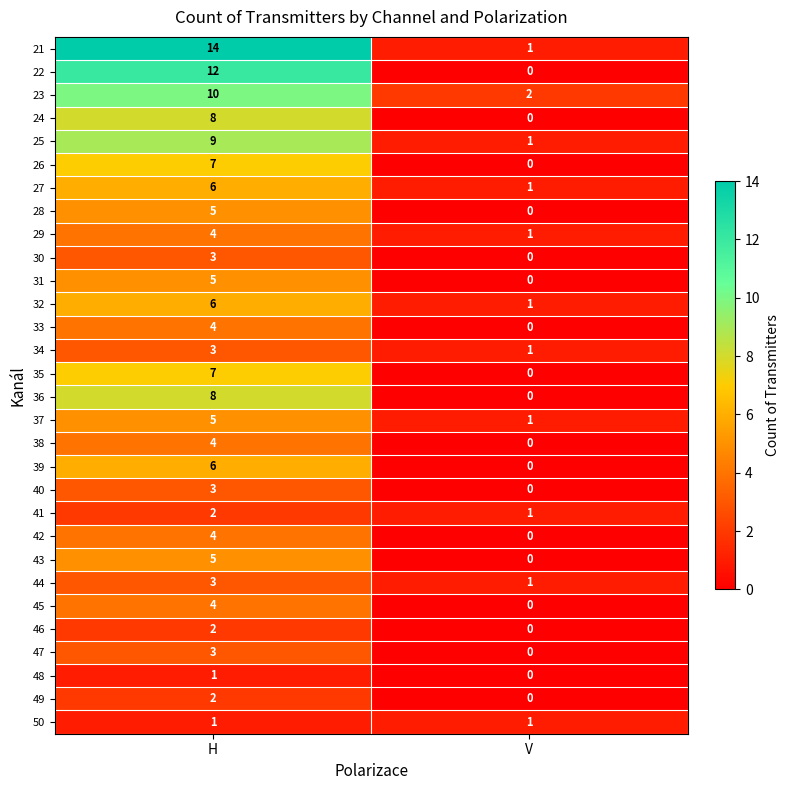

What is the maximum value shown in the chart?

14